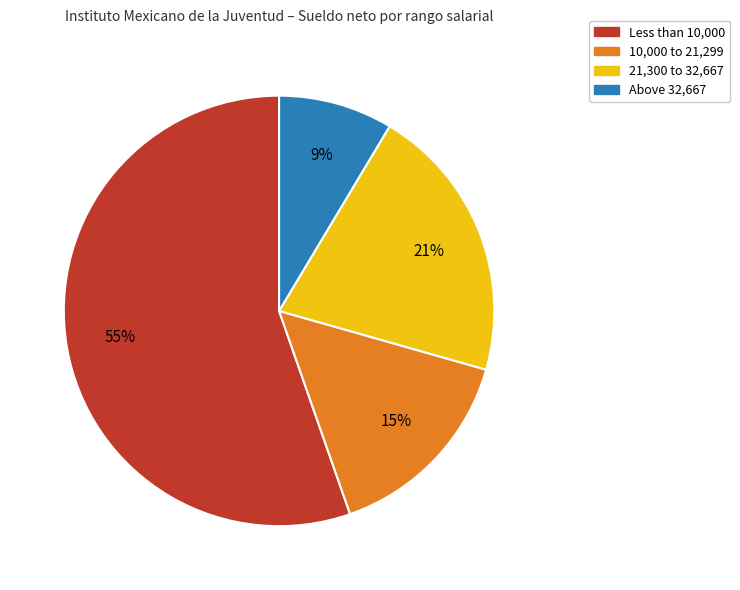

To the nearest percent, what is the average slice percentage?

25%